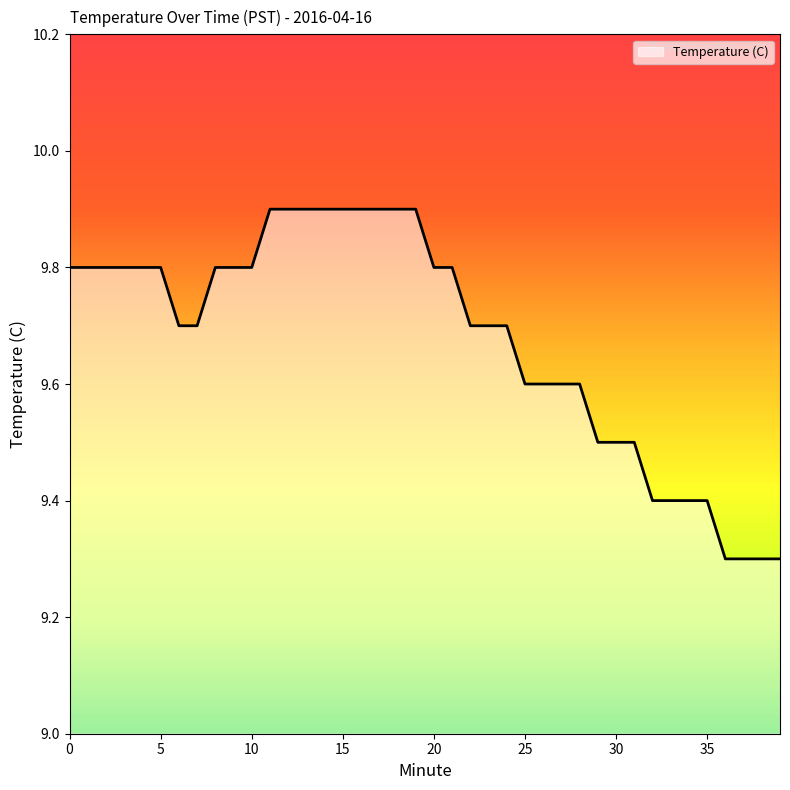

What is the sum of all values?

387.1